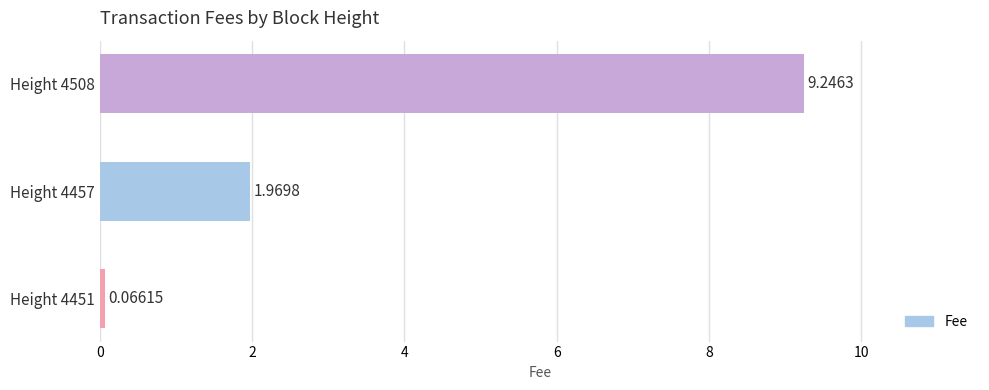

List the labels in order of value, smallest first.

Height 4451, Height 4457, Height 4508